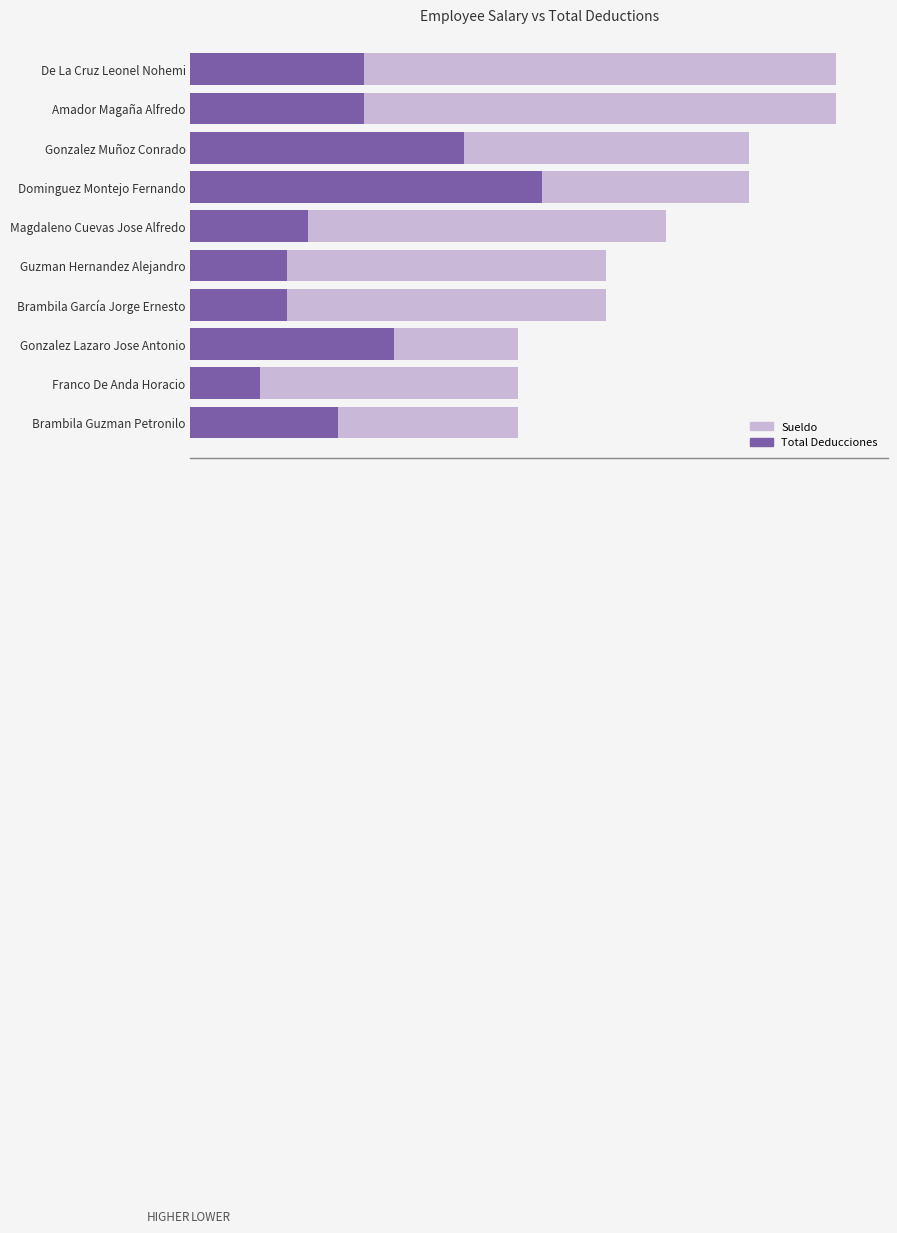

Which has a higher value, Dominguez Montejo Fernando or Franco De Anda Horacio?

Dominguez Montejo Fernando